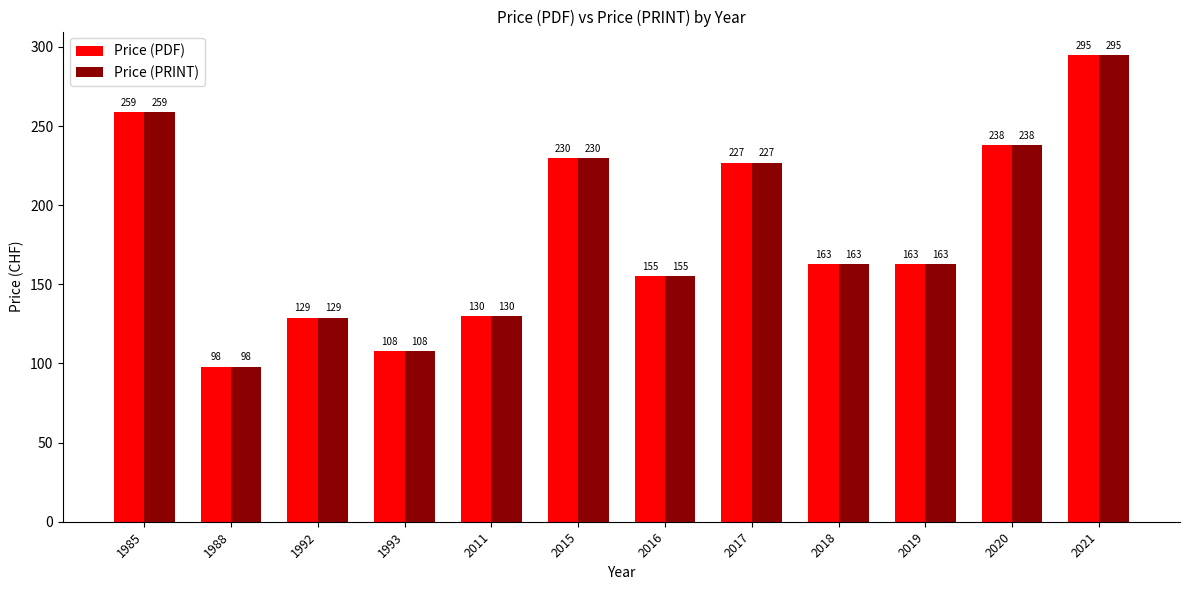

Where does the Price (PRINT) series first go above 163?

1985